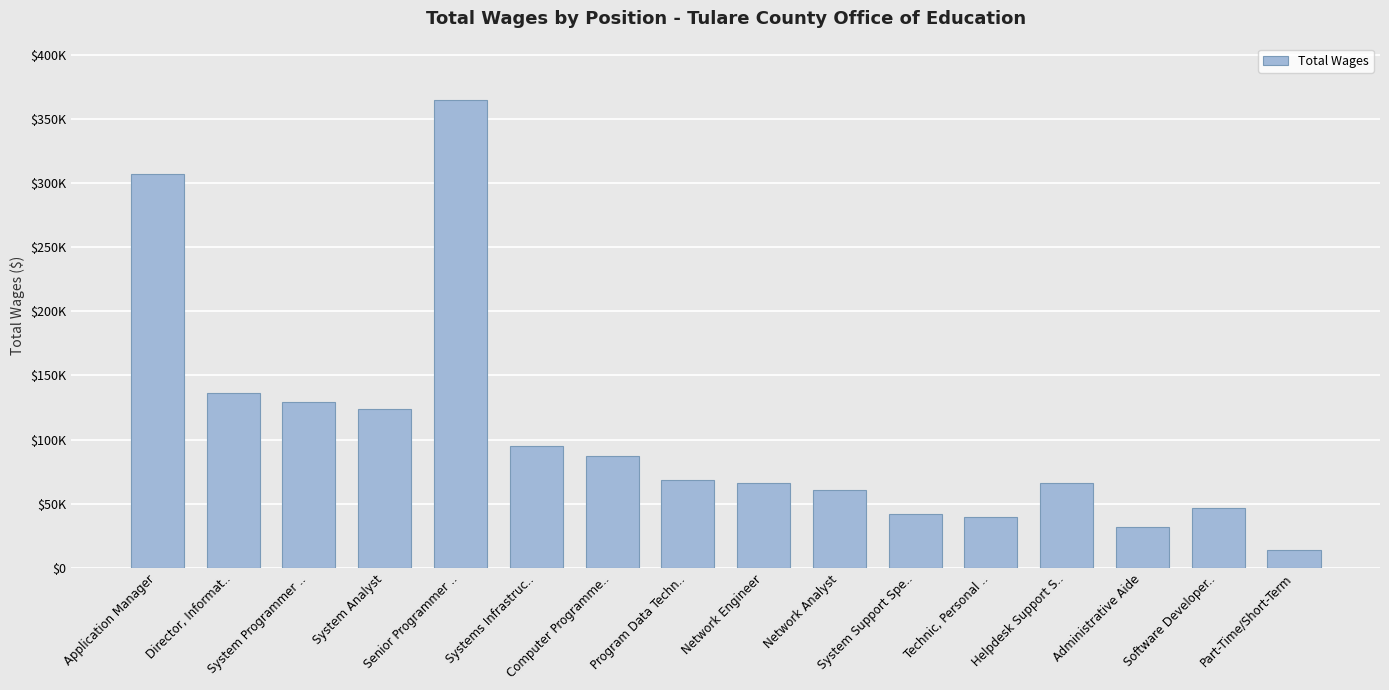

True or false: the data shows 60372 at Network Analyst.

True